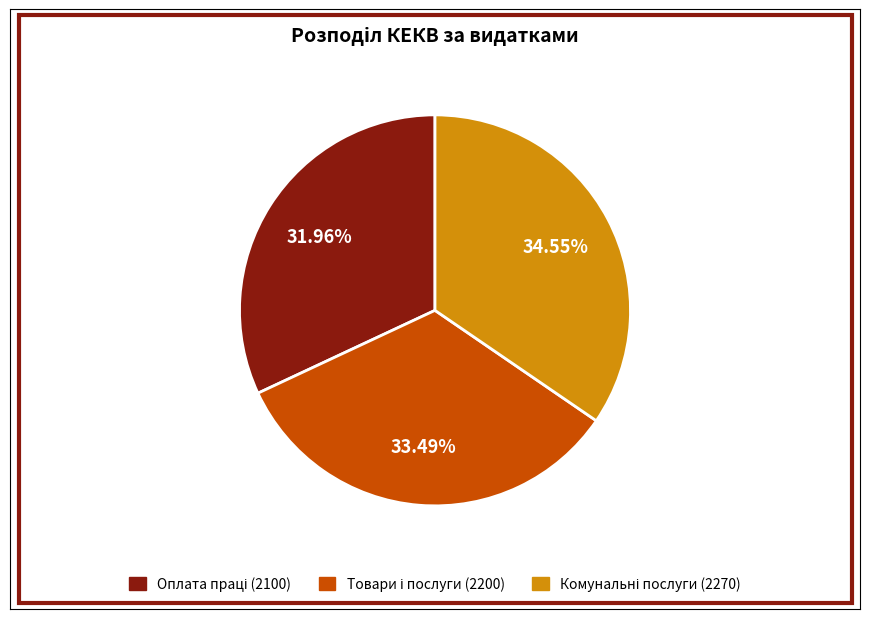

Is there a majority slice in this chart?

No